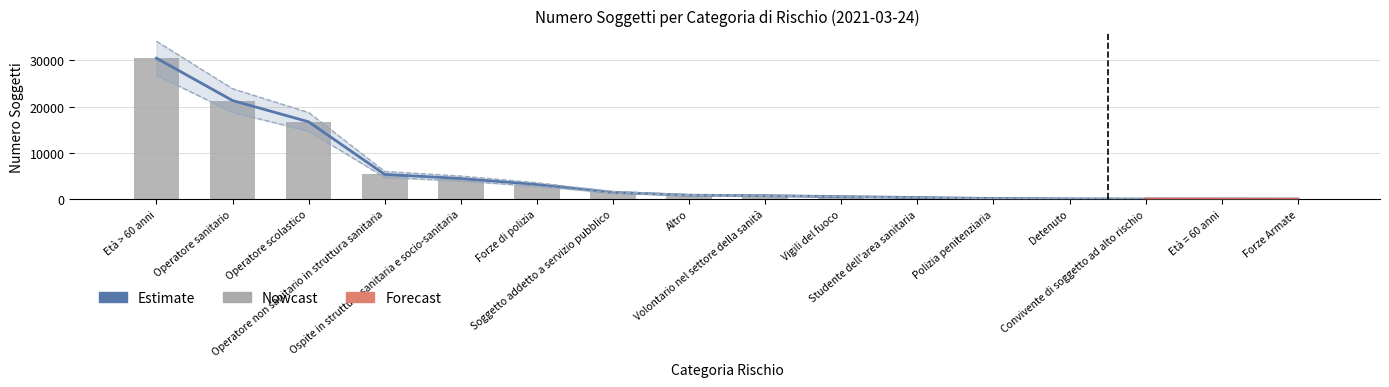

What is the average value of the Numero Soggetti series?

5356